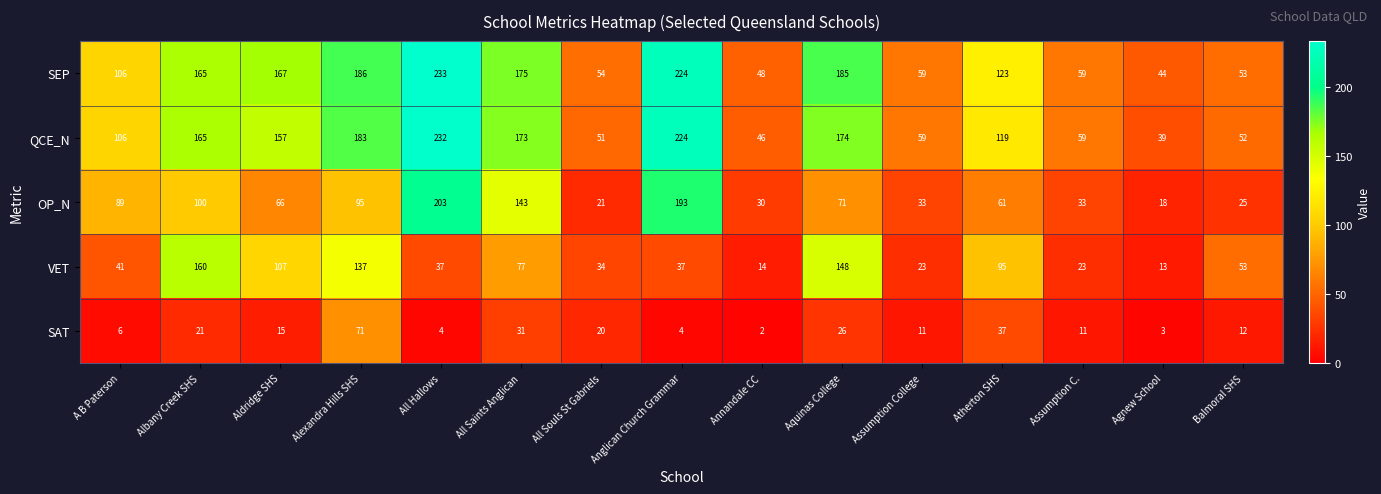

What is the maximum value for OP_N?

203